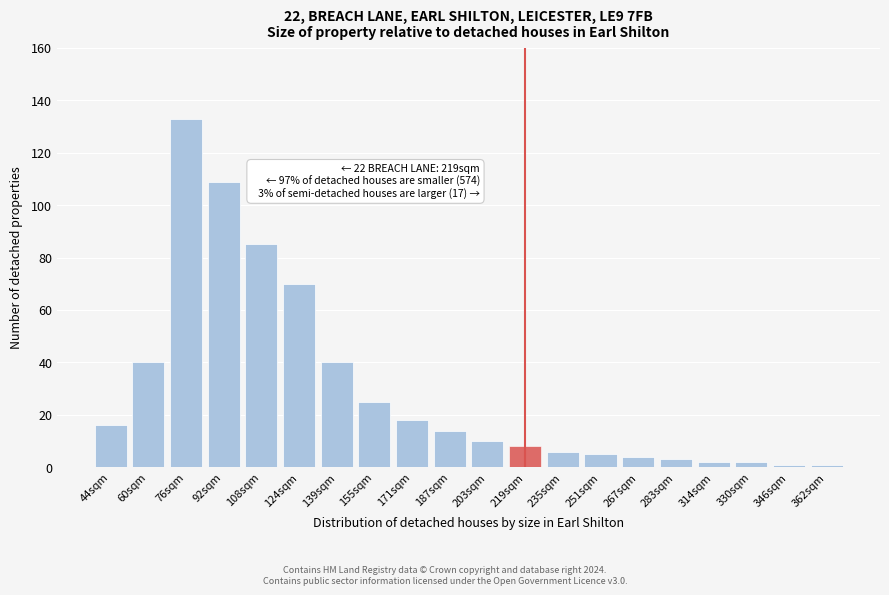

Reading right to left, transcribe all the data shown in this chart.

1	1	2	2	3	4	5	6	8	10	14	18	25	40	70	85	109	133	40	16